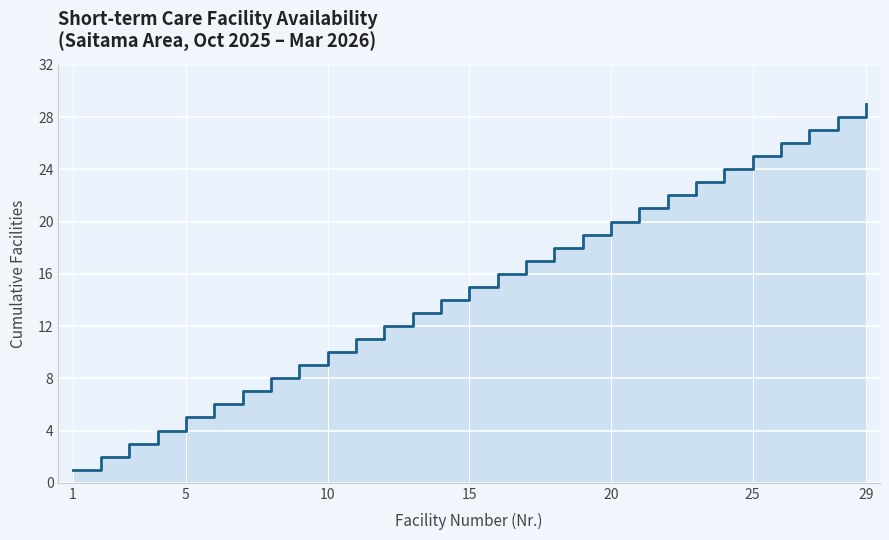

What is the value of the 23rd point from the left?

23